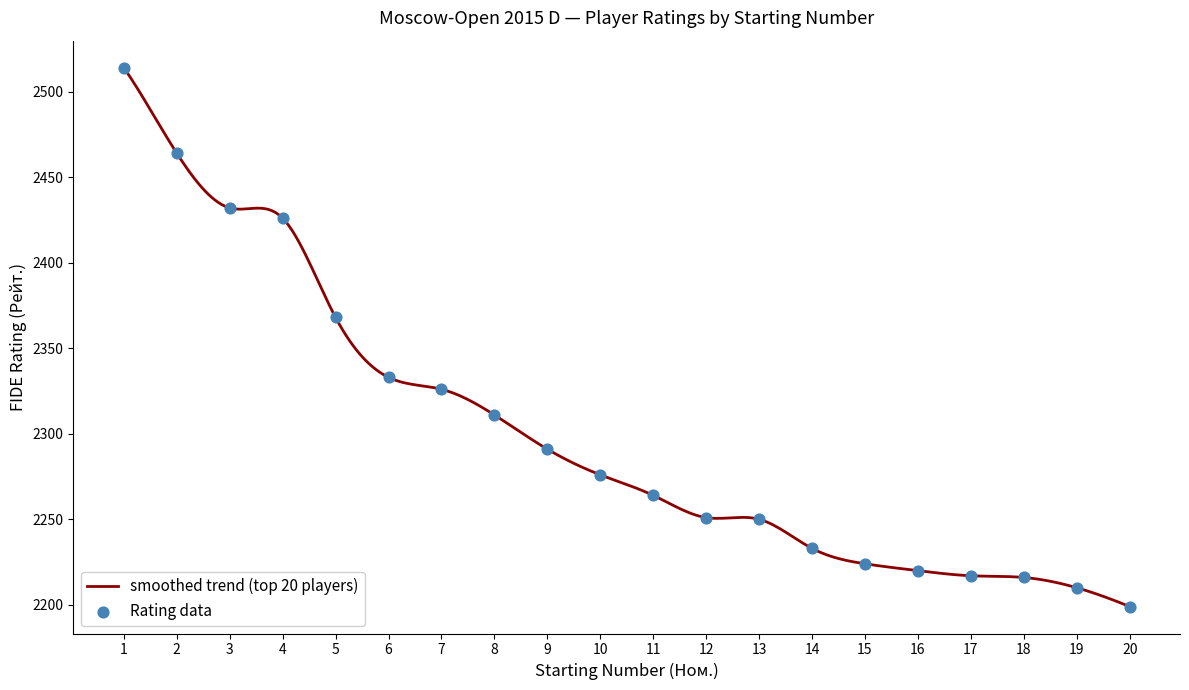

Between 19 and 8, which is larger?

8